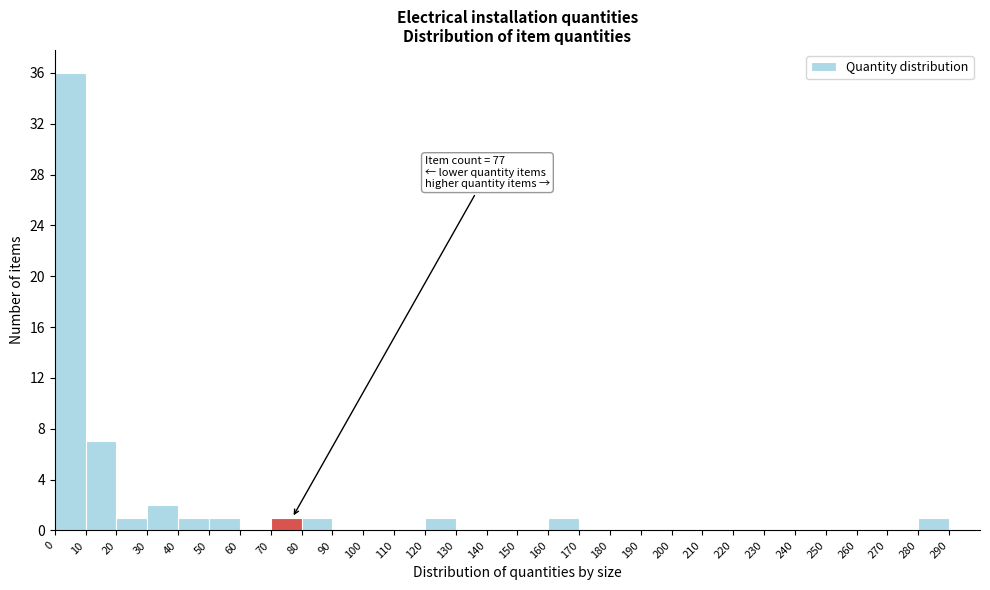

Which range on the x-axis has the tallest bar?

0 to 10